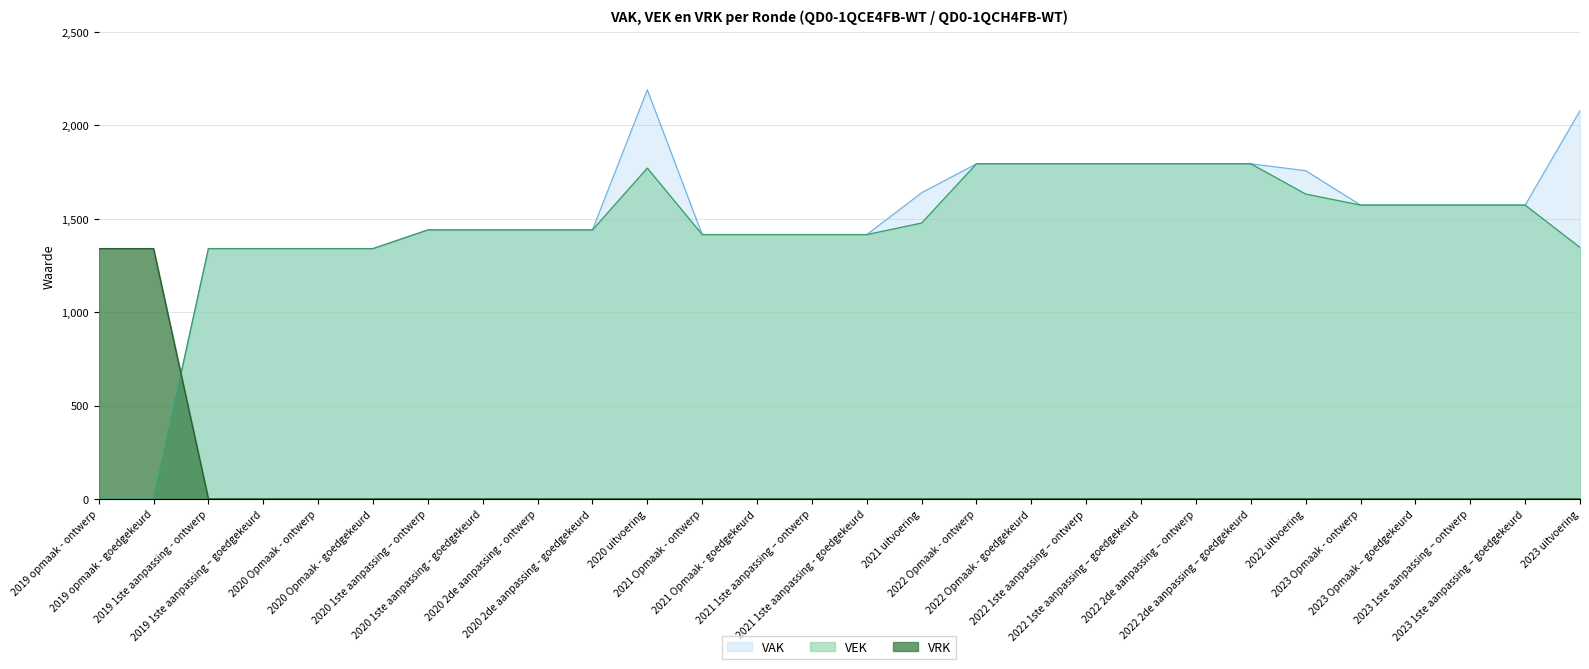

The VAK series shows 1440 at 2020 1ste aanpassing - goedgekeurd. True or false?

True